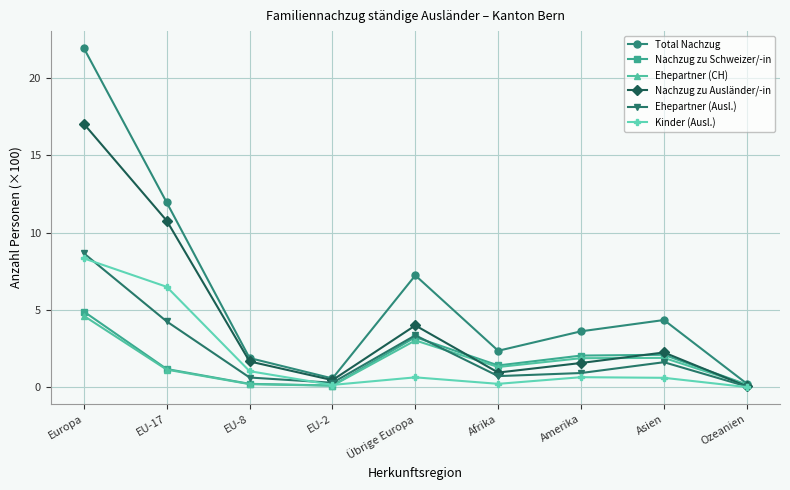

List the series in order of their peak value, highest first.

Total Nachzug, Nachzug zu Ausländer/-in, Ehepartner (Ausl.), Kinder (Ausl.), Nachzug zu Schweizer/-in, Ehepartner (CH)